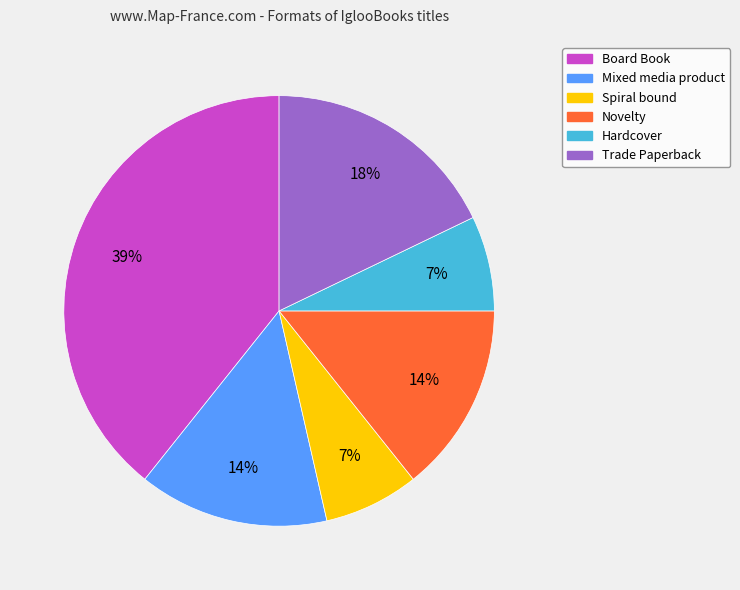

Between Spiral bound and Board Book, which is larger?

Board Book